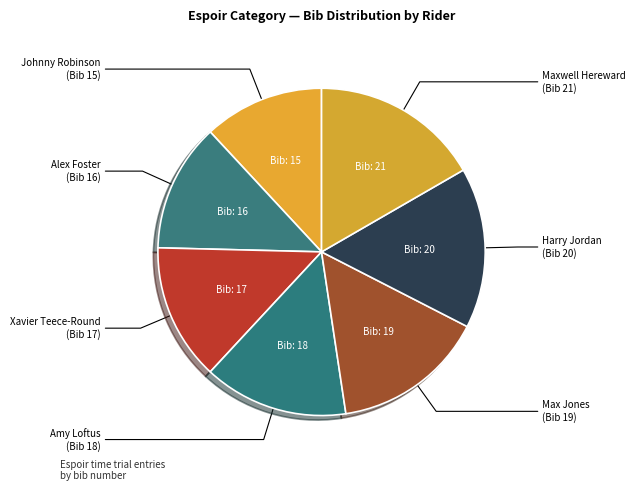

Is the sum of Max Jones (Bib 19) and Maxwell Hereward (Bib 21) greater than half?

No